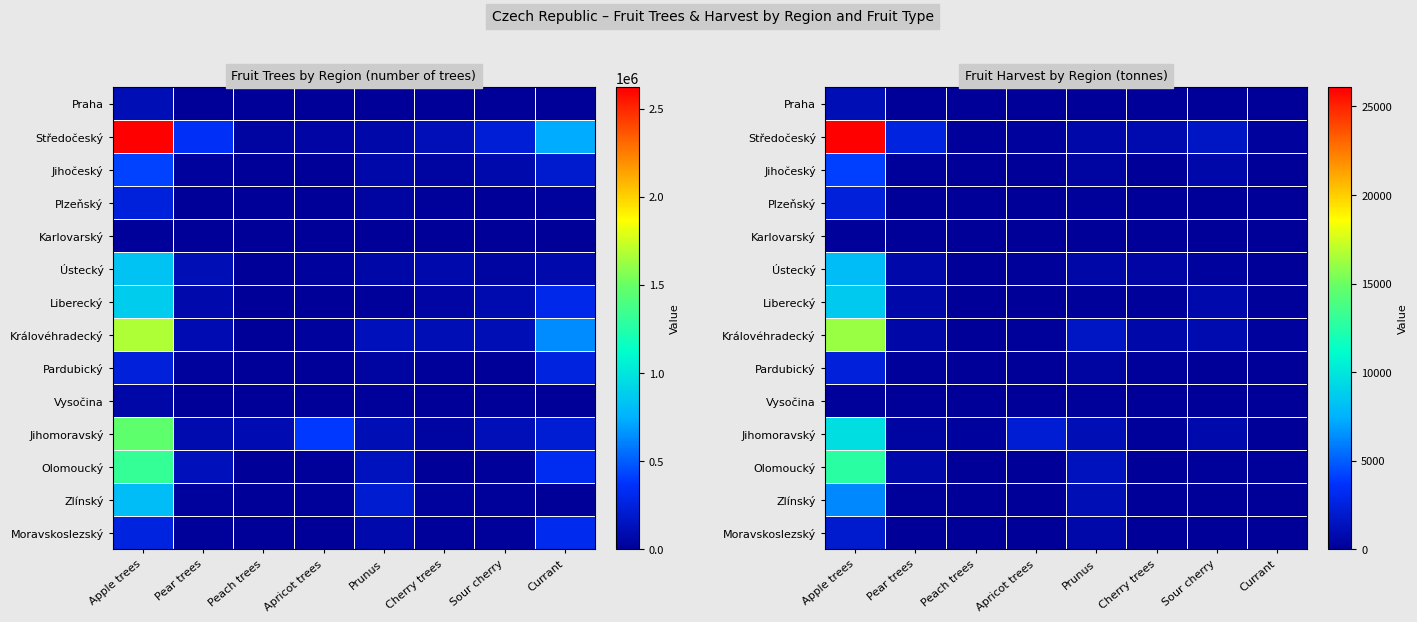

Count the number of data series in this chart.

14